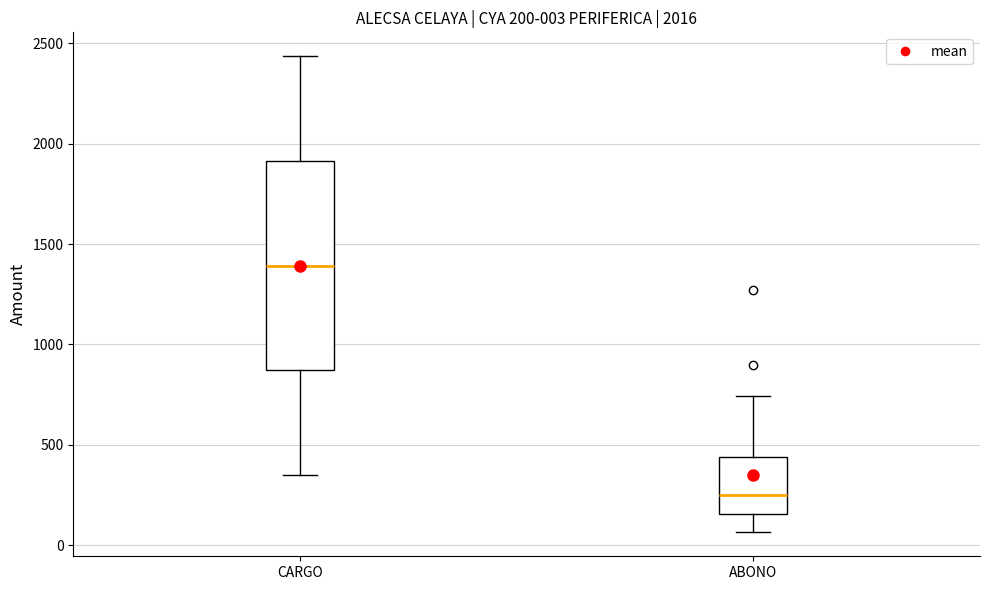

Comparing the boxes themselves (not the whiskers), which one is the tallest?

CARGO